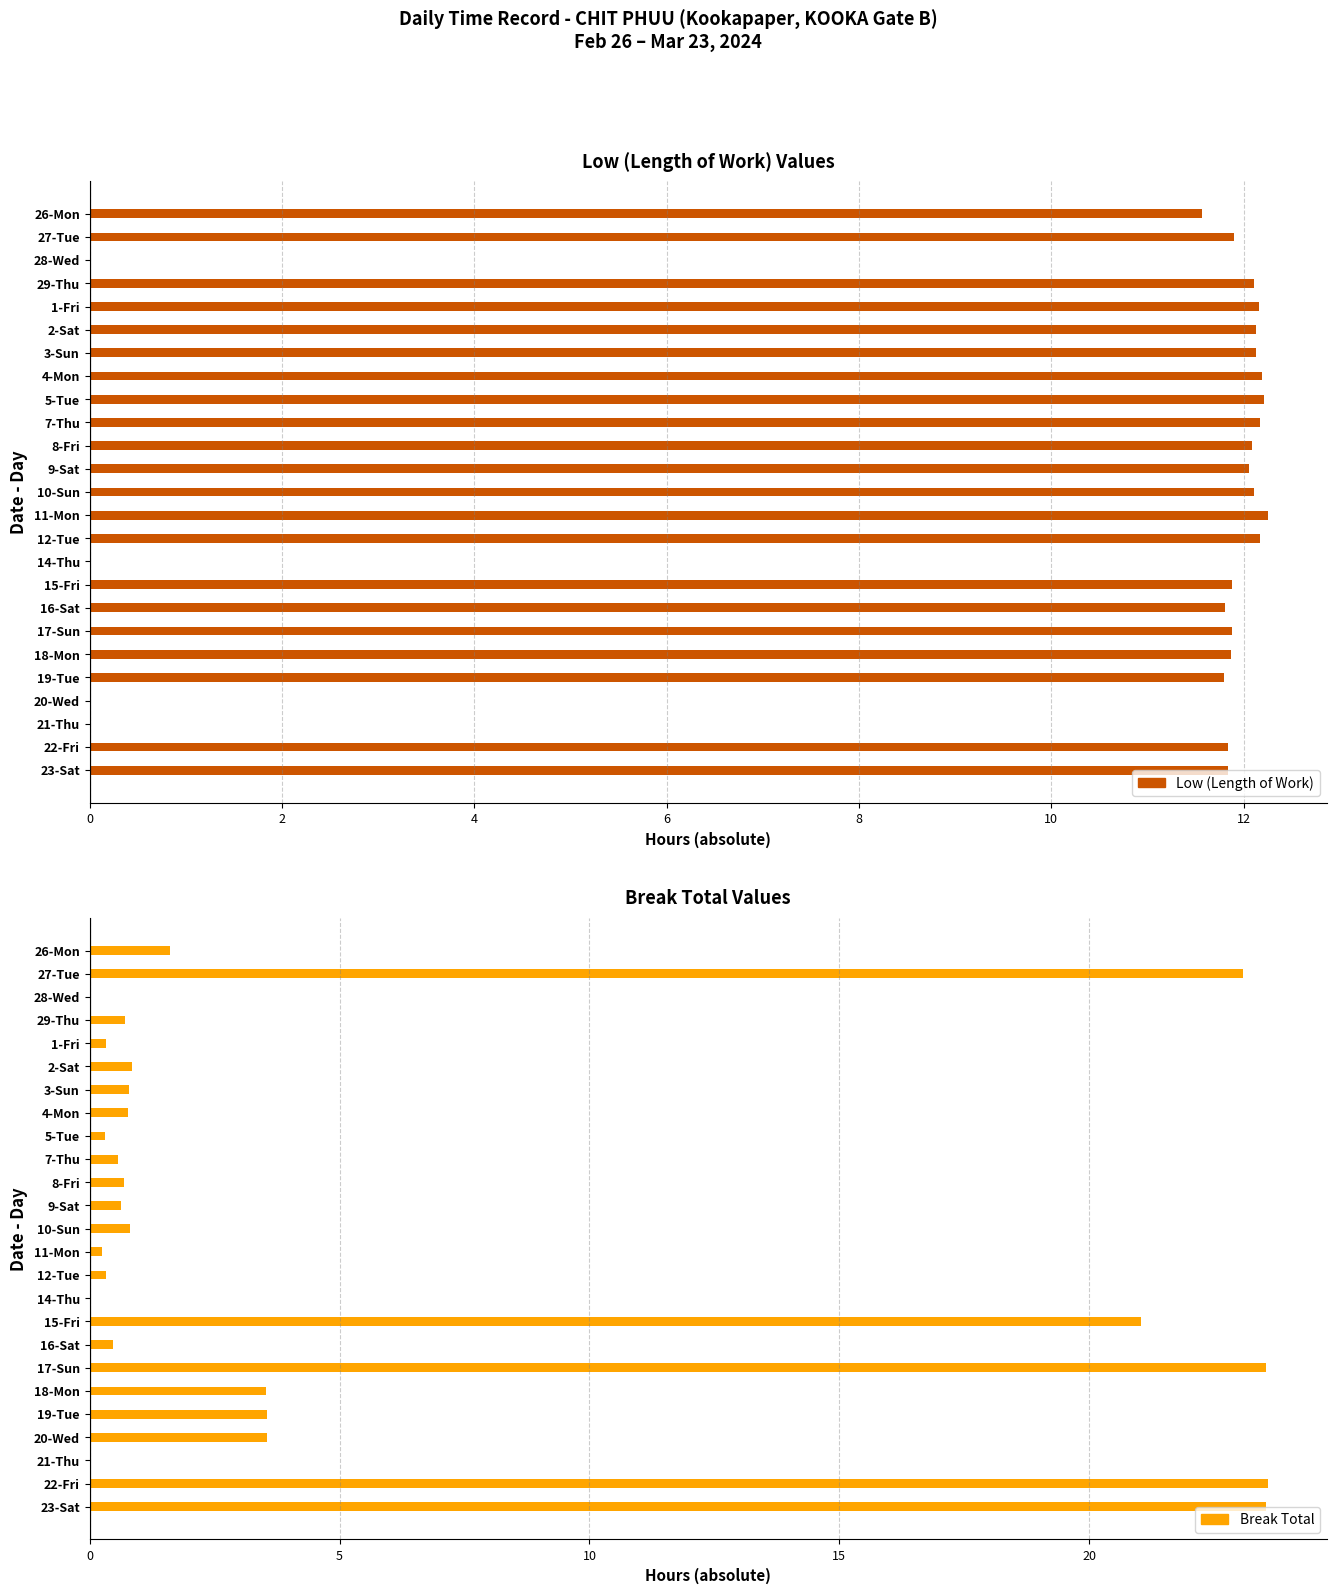

Reading left to right, list all the values displayed in this chart.

Low: 11.6	11.9	0.0	12.1	12.2	12.1	12.1	12.2	12.2	12.2	12.1	12.1	12.1	12.2	12.2	0.0	11.9	11.8	11.9	11.9	11.8	0.0	0.0	11.8	11.8
Break Total: 1.6	23.1	0.0	0.7	0.3	0.8	0.8	0.8	0.3	0.6	0.7	0.6	0.8	0.2	0.3	0.0	21.0	0.5	23.5	3.5	3.5	3.5	0.0	23.6	23.5